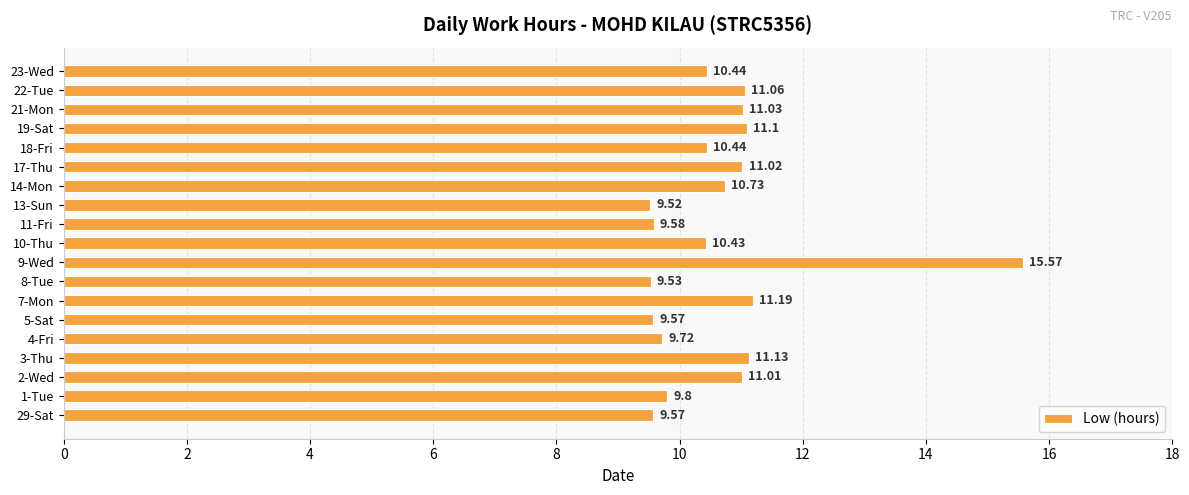

What is the difference between the second highest and second lowest values?

1.7